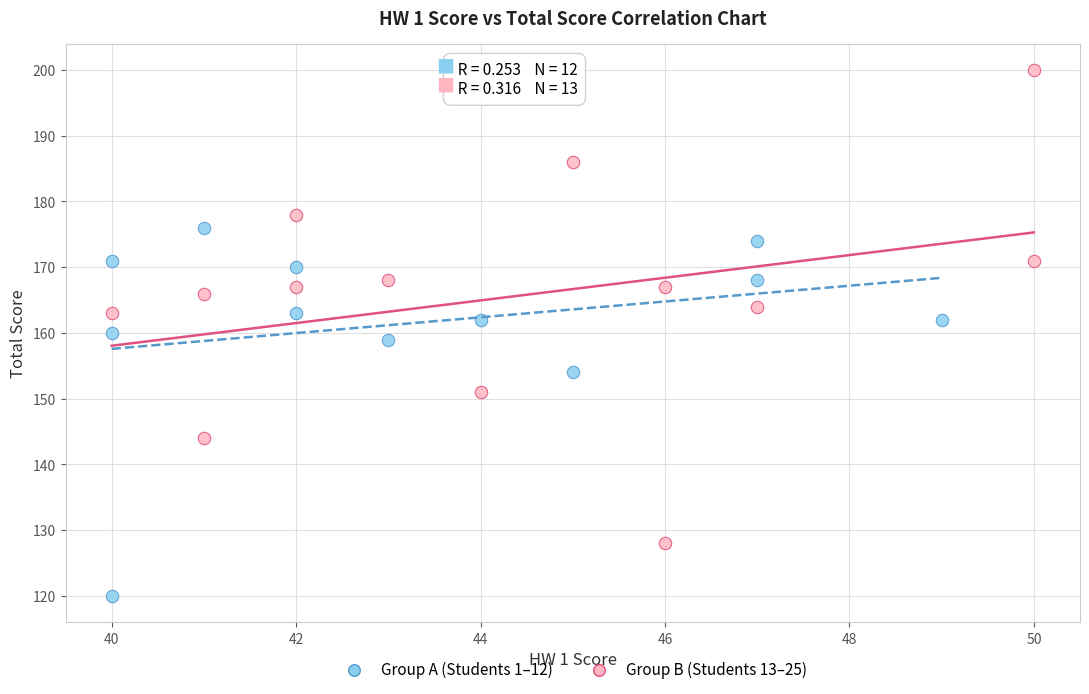

Which series reaches the maximum Y coordinate?

Group B (Students 13–25)